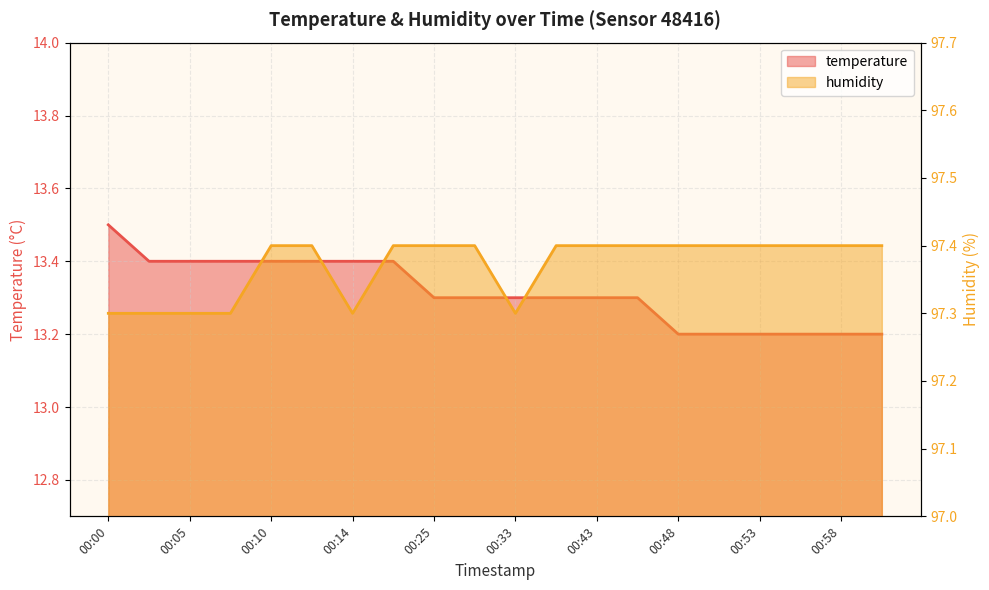

Rank the series by their average value, from lowest to highest.

temperature, humidity